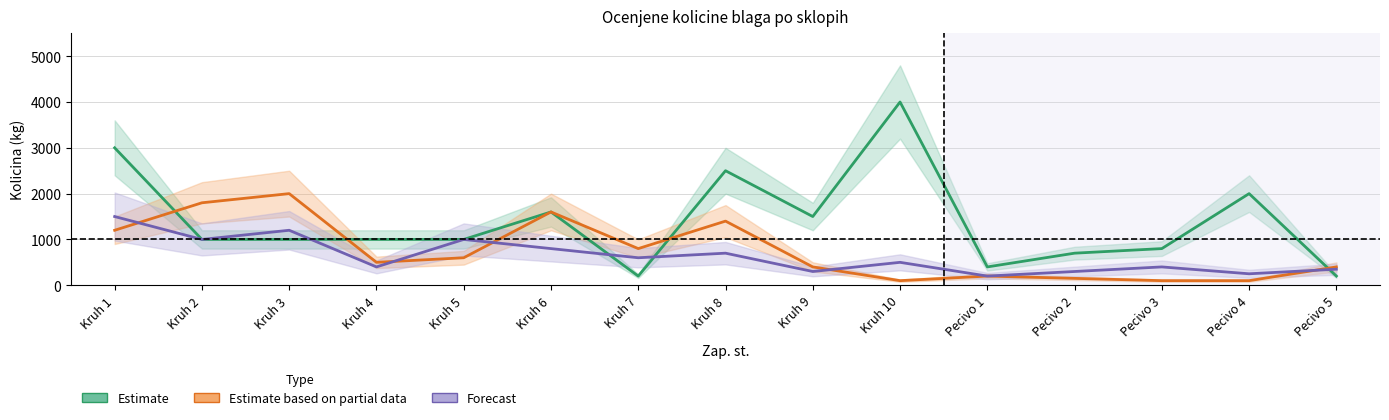

What position from the right is Pecivo 1?

5